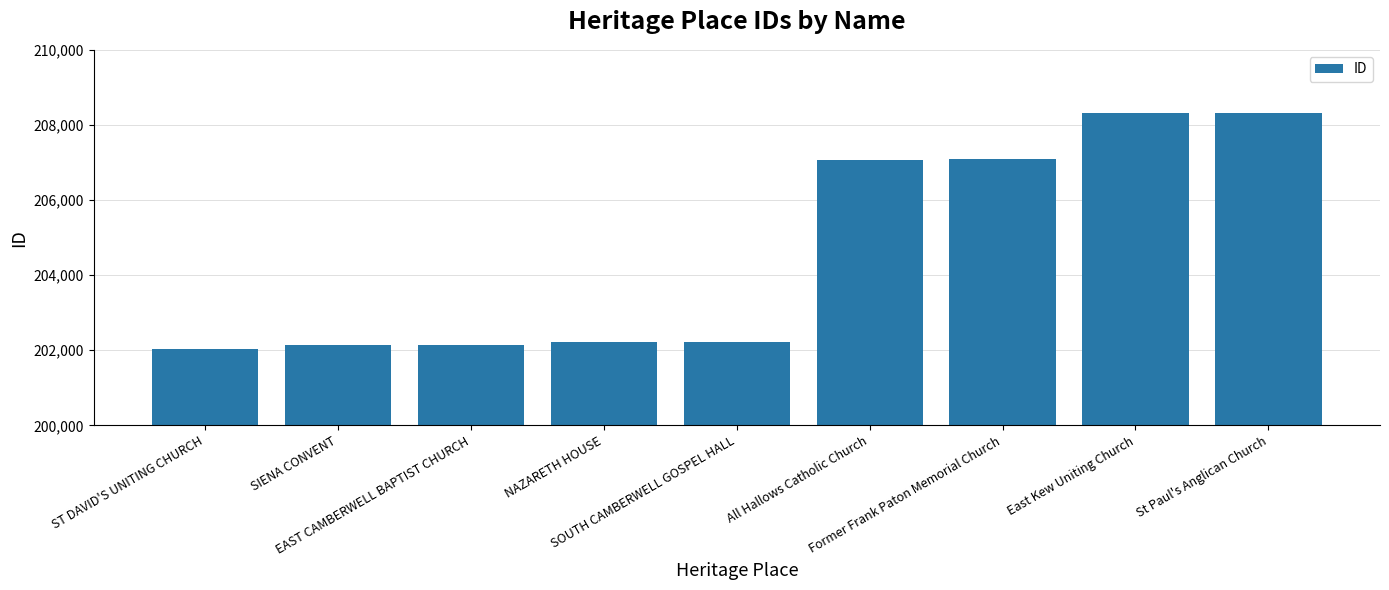

At which label is the value closest to 205174?

All Hallows Catholic Church